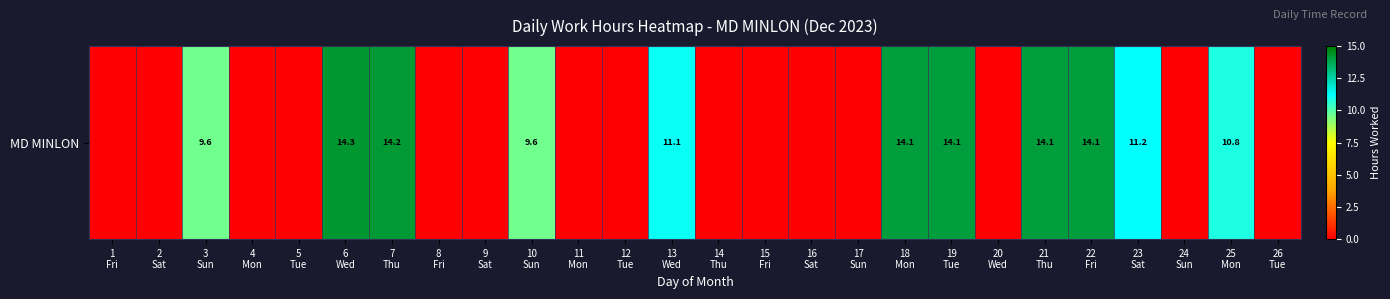

Rank the categories by value from lowest to highest.

1
Fri, 2
Sat, 4
Mon, 5
Tue, 8
Fri, 9
Sat, 11
Mon, 12
Tue, 14
Thu, 15
Fri, 16
Sat, 17
Sun, 20
Wed, 24
Sun, 26
Tue, 10
Sun, 3
Sun, 25
Mon, 13
Wed, 23
Sat, 19
Tue, 18
Mon, 21
Thu, 22
Fri, 7
Thu, 6
Wed